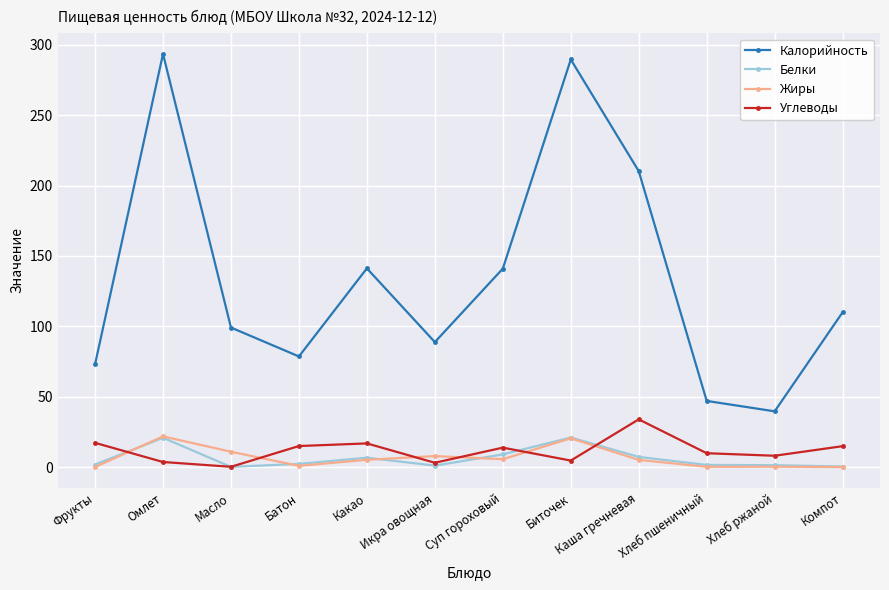

Read the Углеводы value at Фрукты.

17.2